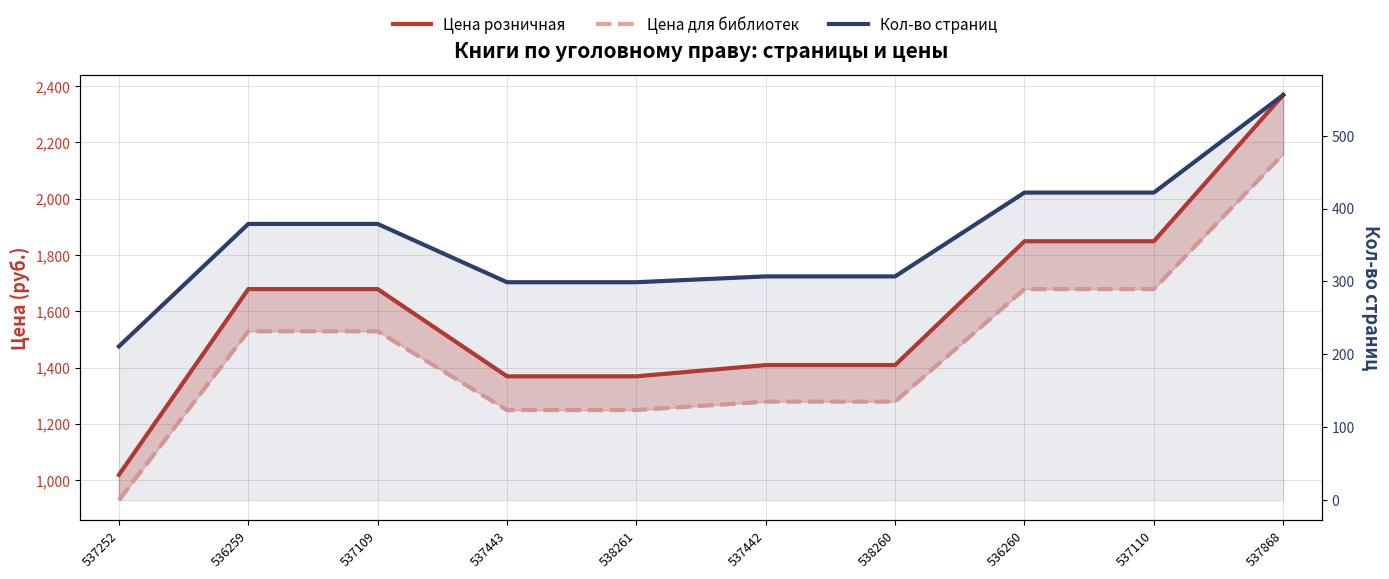

Which series has the largest range (max minus min)?

Цена розничная